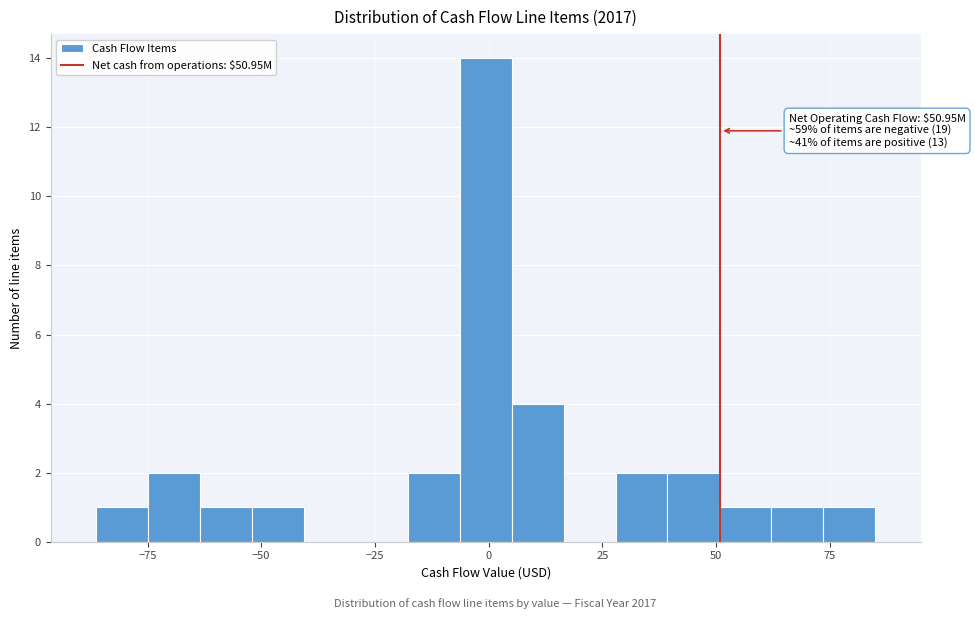

Around what value on the x-axis is the tallest bar? Give the approximate position of its centre, as read against the axis.

0